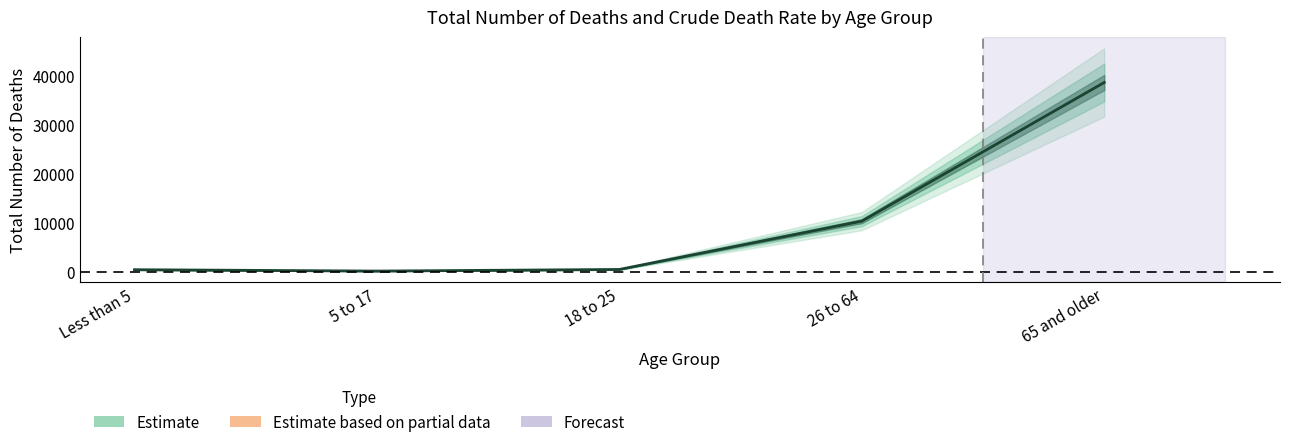

Is this an area chart (filled region under the line)?

No